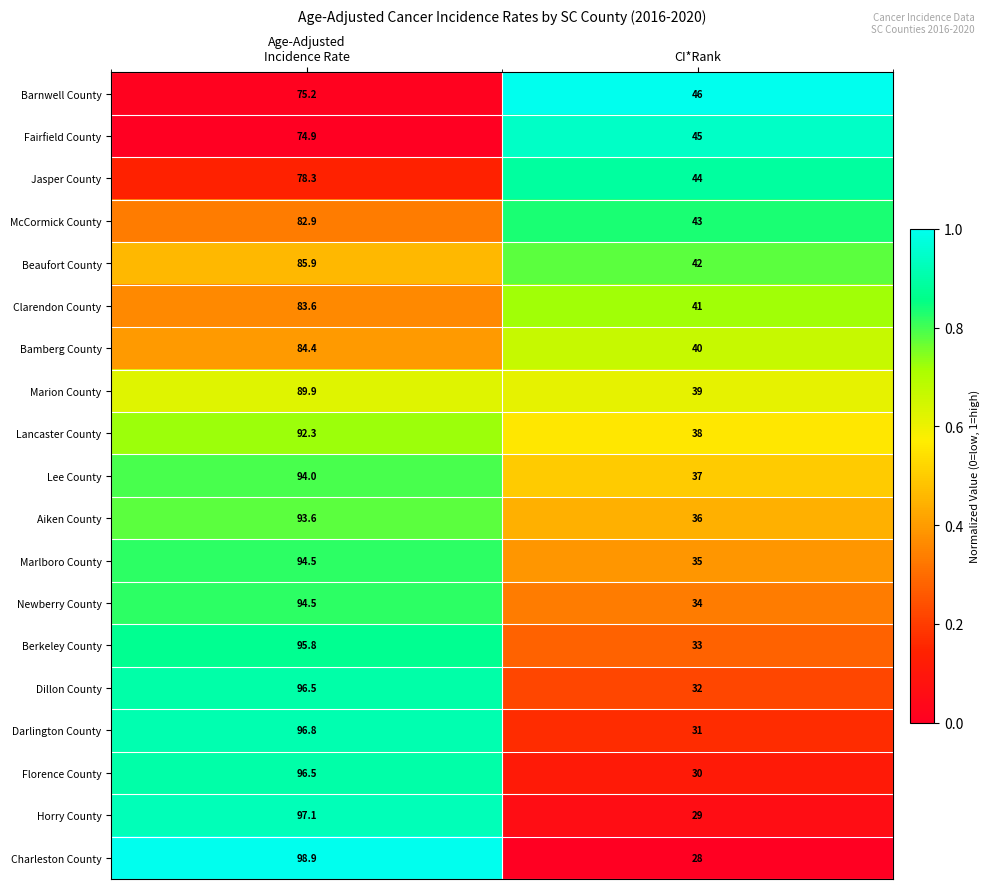

Where is Charleston County nearest to the value 63?

CI*Rank